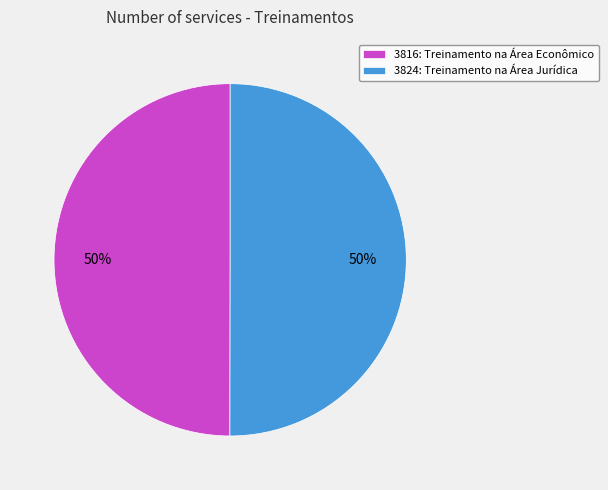

Is it true that 3816: Treinamento na Área Econômico is 41% of the pie?

False